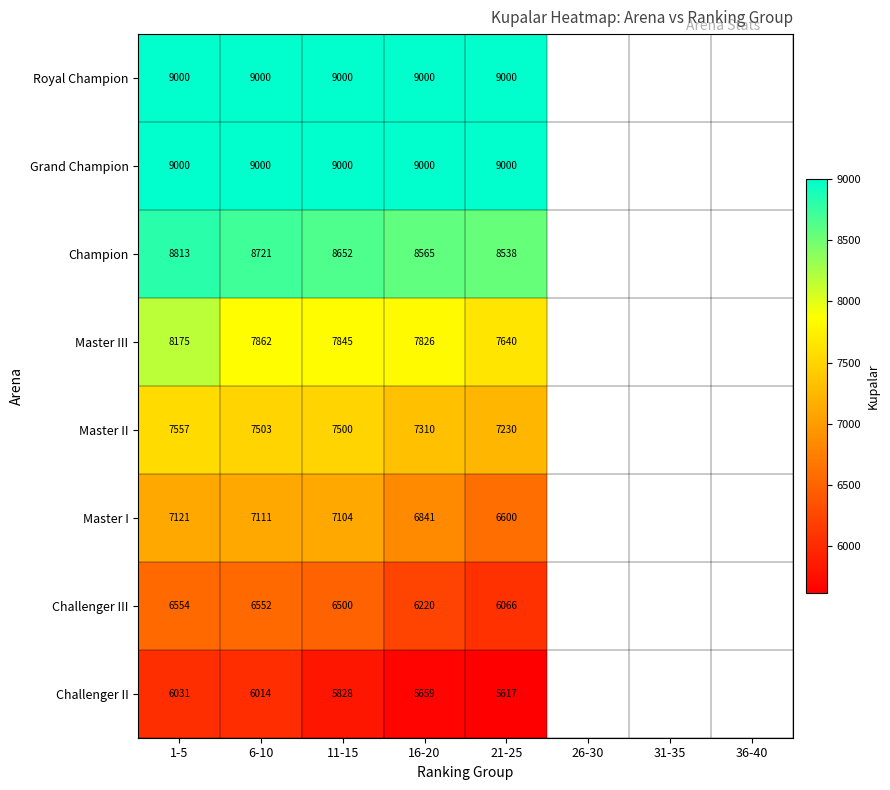

At which label does Challenger III reach its minimum?

21-25